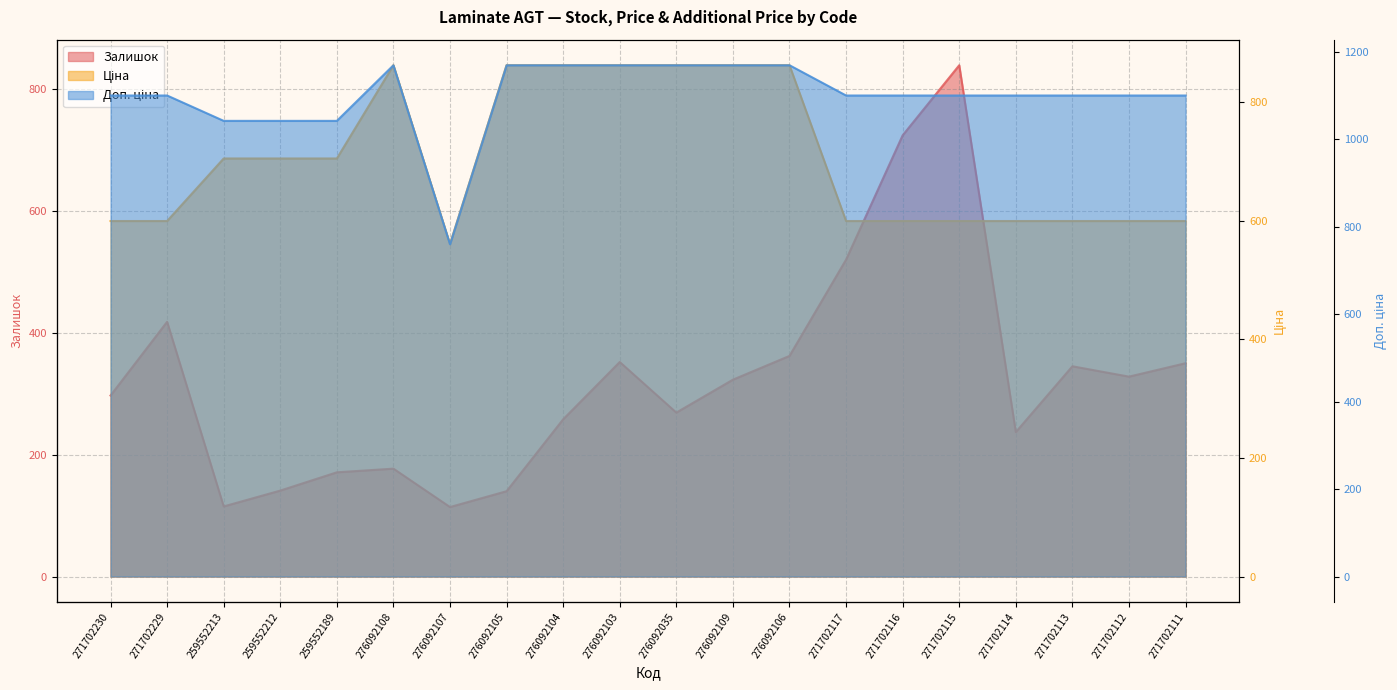

After their last crossing, which series has the higher values: Ціна or Залишок?

Ціна